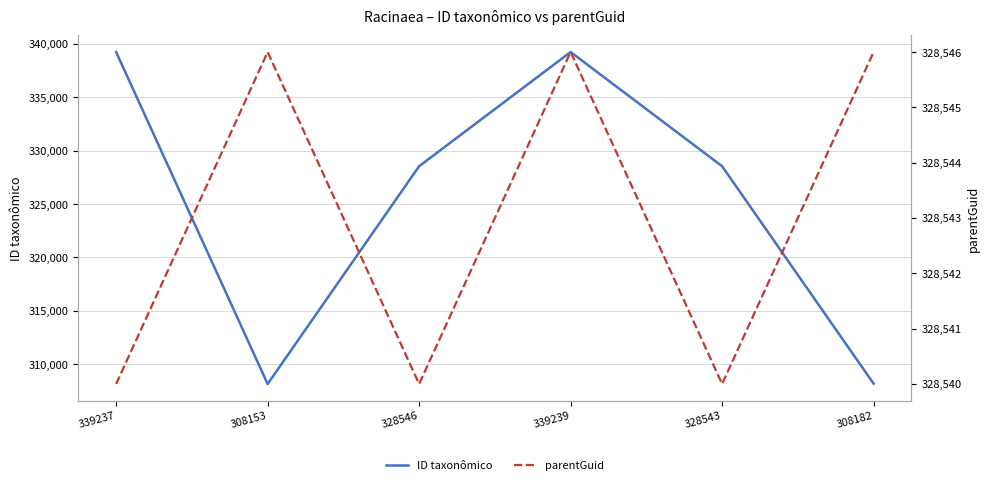

What is the difference between the ID taxonômico values at 308153 and 328546?

20393